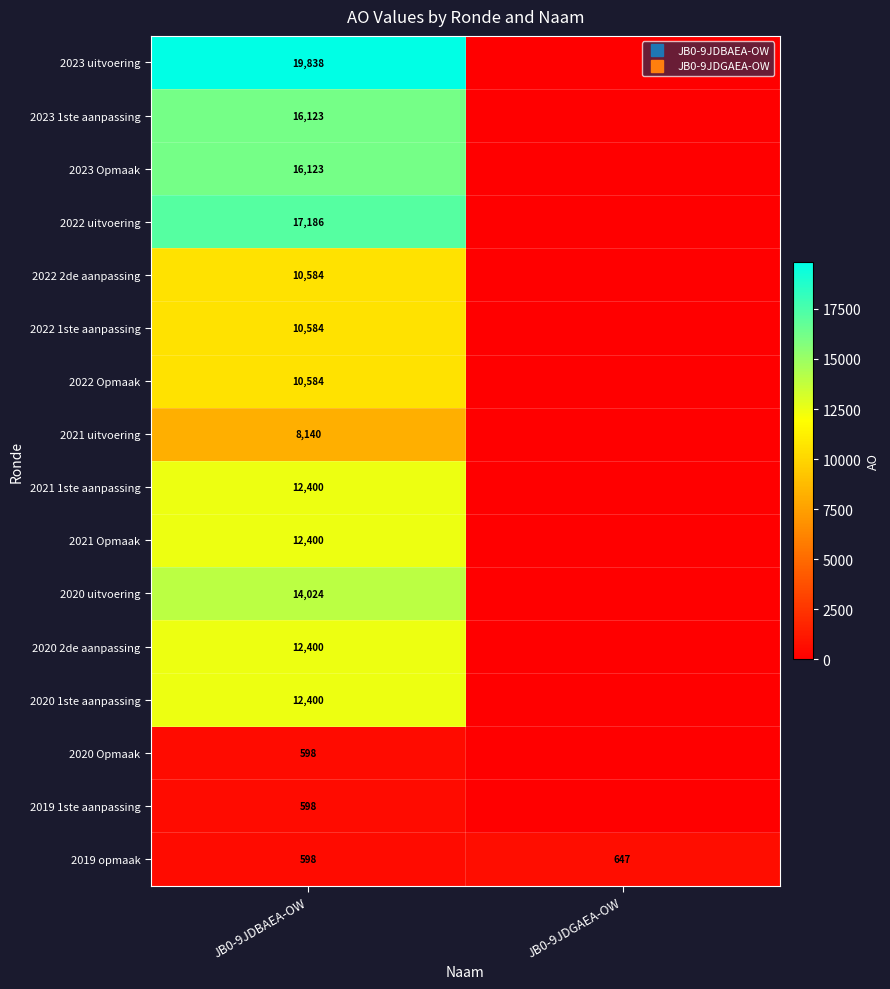

Which category has the lowest value in the 2022 uitvoering series?

JB0-9JDGAEA-OW